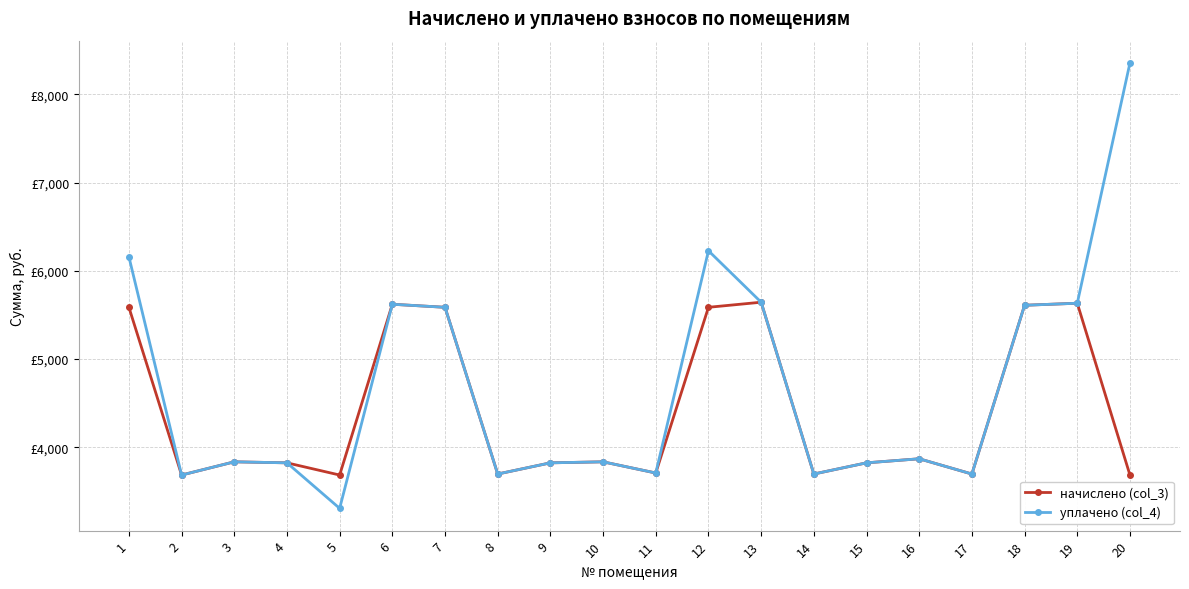

Is the value of уплачено (col_4) at 13 greater than the value of начислено (col_3) at 10?

Yes